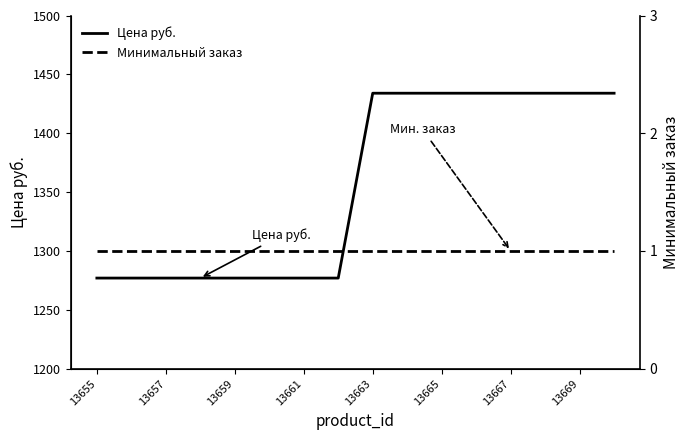

The Цена руб. series shows 354 at 13665. True or false?

False